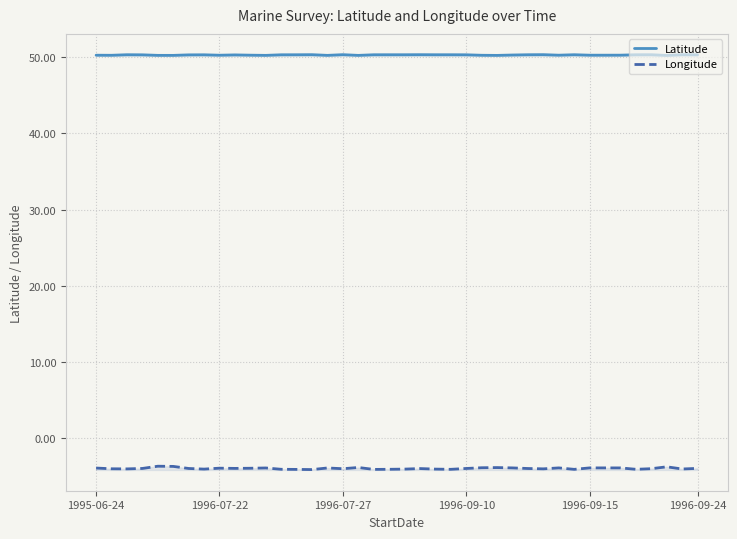

True or false: Latitude and Longitude intersect in this chart.

False